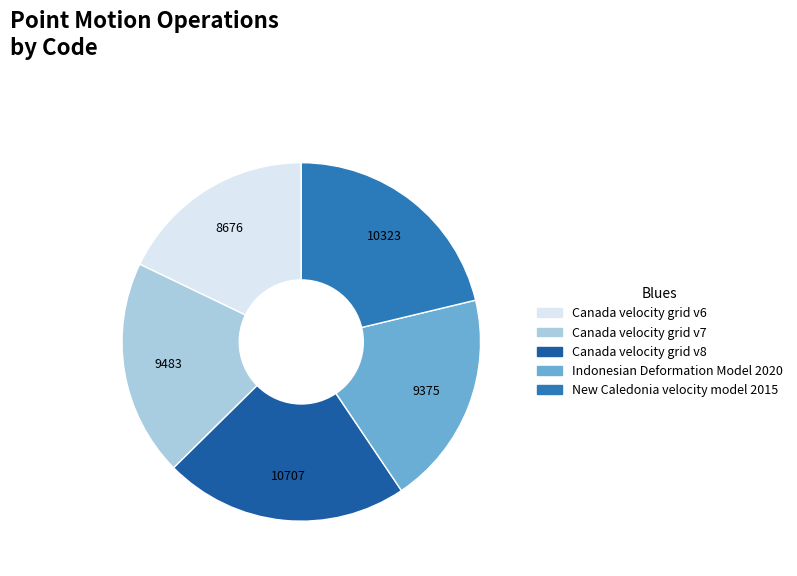

Count the number of slices in the pie.

5